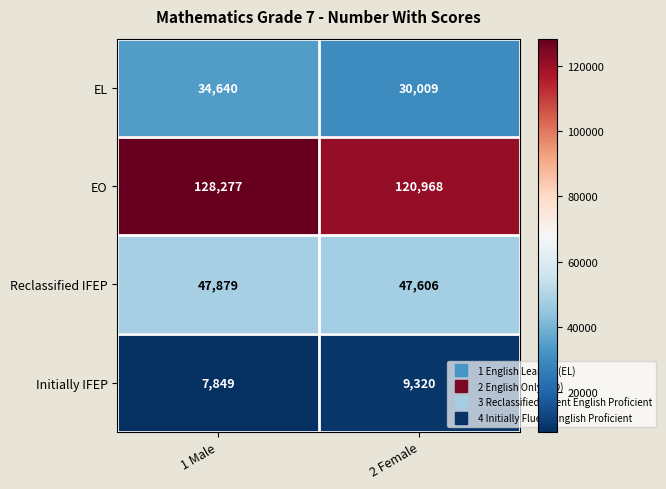

What is the smallest value displayed?

7849